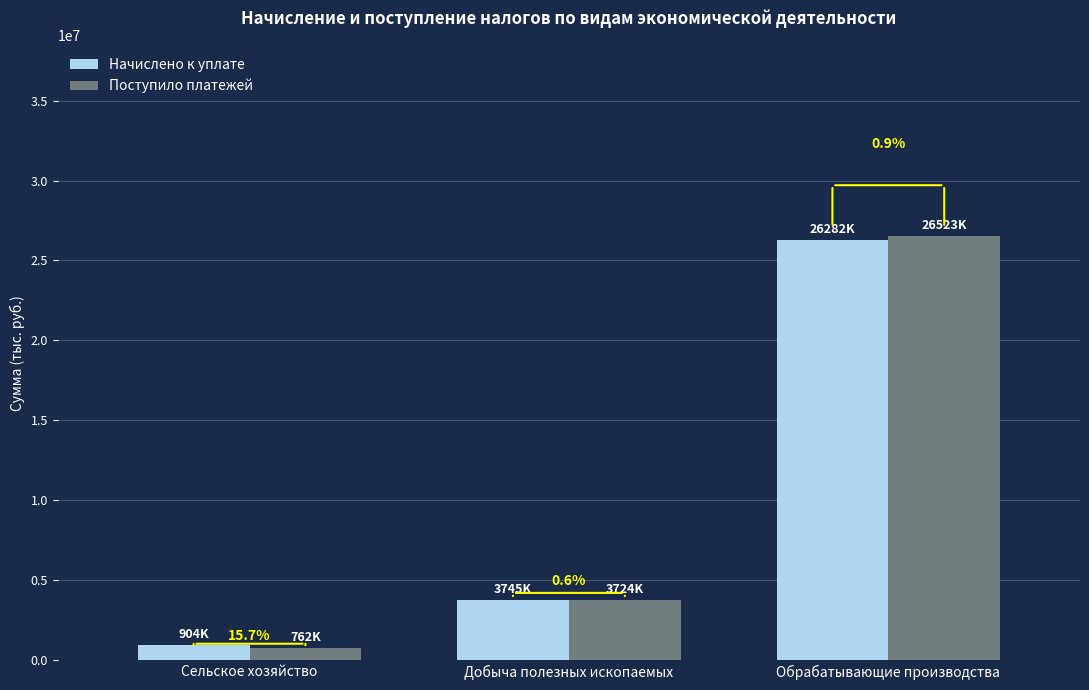

How many bars are there in each group?

2